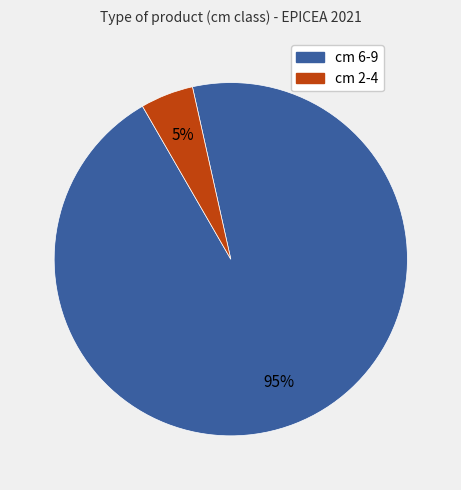

Is the sum of cm 2-4 and cm 6-9 greater than half?

Yes